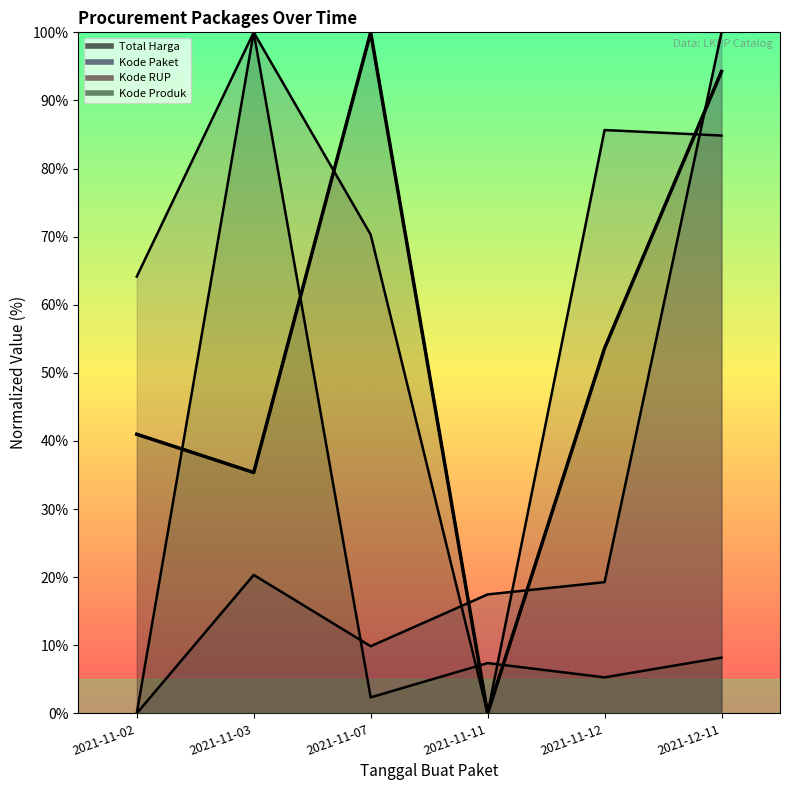

True or false: Total Harga has more than 0 interior local peaks.

True